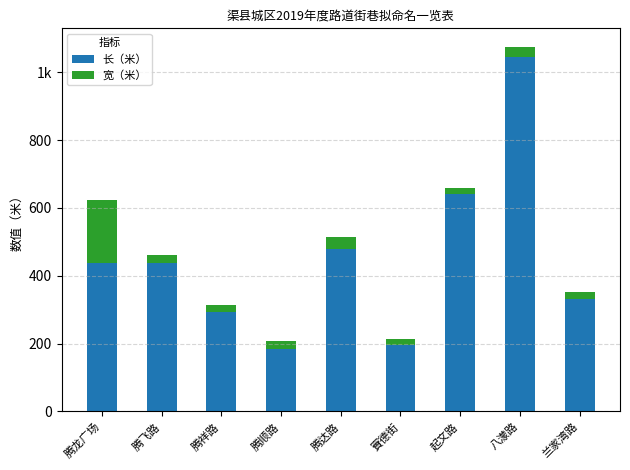

Rank the categories by 宽（米） value from lowest to highest.

賨德街, 起文路, 兰家湾路, 腾飞路, 腾祥路, 腾顺路, 八濛路, 腾达路, 腾龙广场